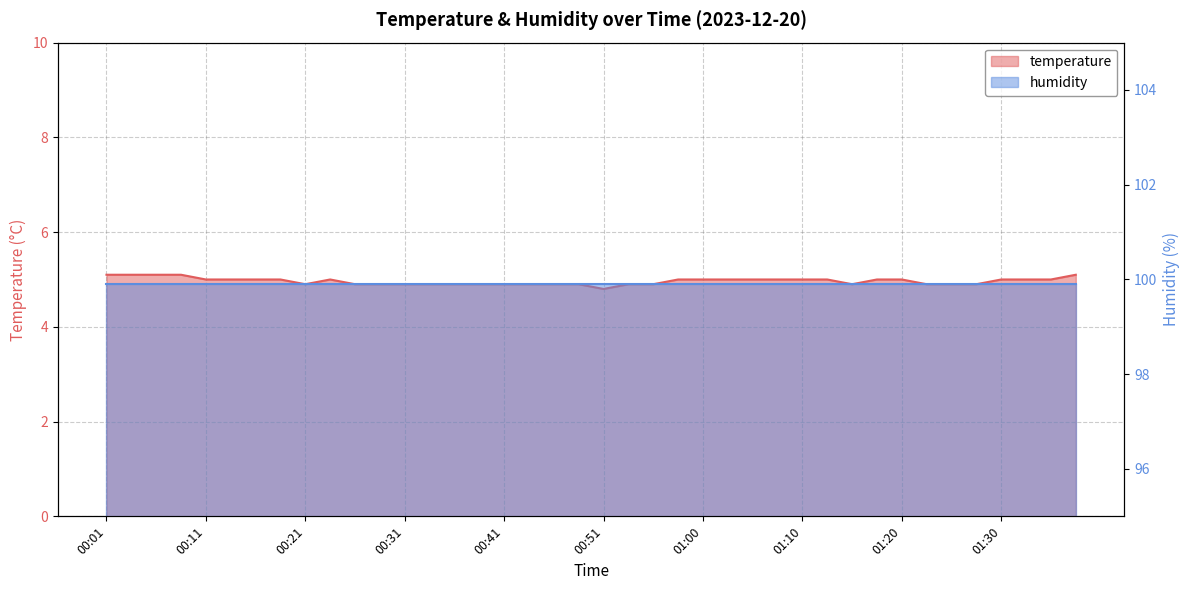

Rank the categories by value from lowest to highest.

00:51, 00:21, 00:26, 00:28, 00:31, 00:33, 00:36, 00:38, 00:41, 00:43, 00:46, 00:48, 00:53, 00:56, 01:15, 01:23, 01:25, 01:28, 00:11, 00:13, 00:16, 00:18, 00:23, 00:58, 01:00, 01:03, 01:05, 01:08, 01:10, 01:13, 01:18, 01:20, 01:30, 01:33, 01:35, 00:01, 00:04, 00:06, 00:08, 01:38